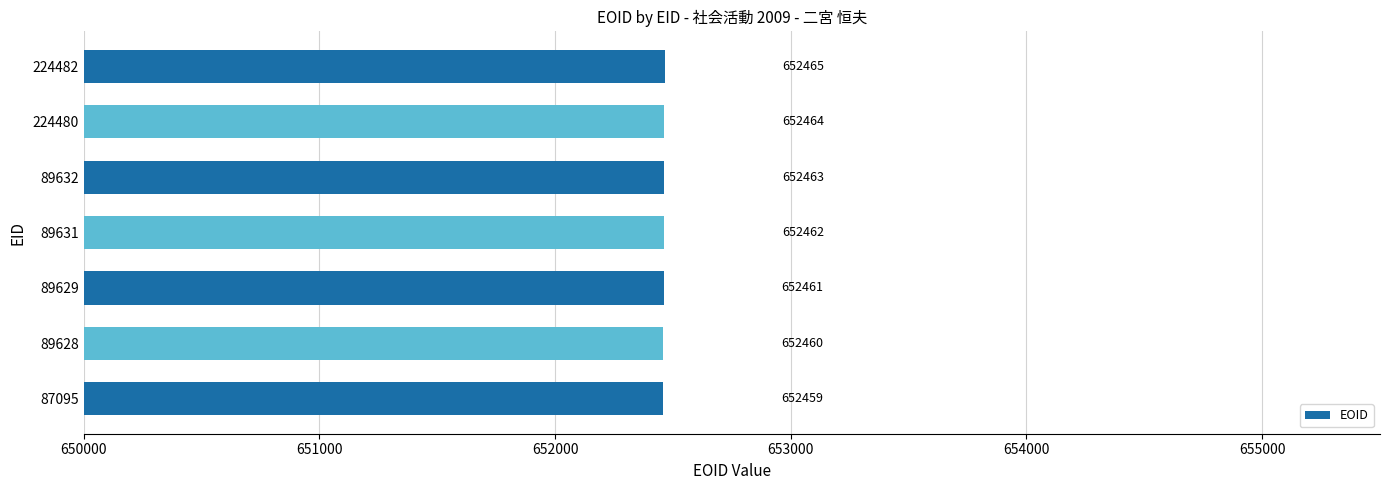

Rank the categories by value from lowest to highest.

87095, 89628, 89629, 89631, 89632, 224480, 224482